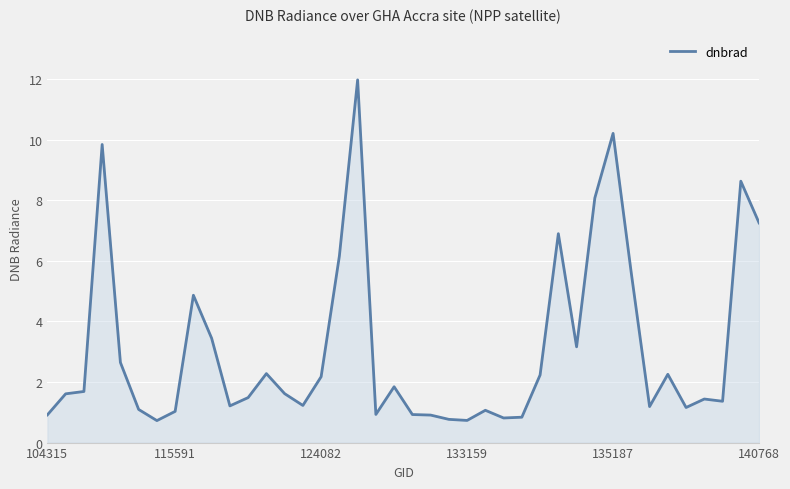

What is the minimum value shown in the chart?

0.7